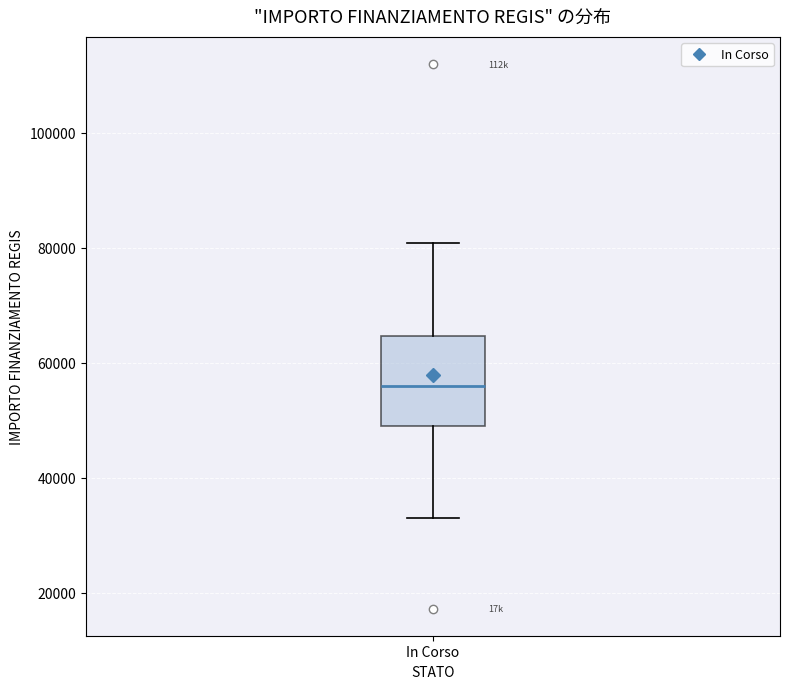

Where is the upper edge of the box for In Corso on the y-axis? The values are not printed on the chart, so give them approximately, as read against the axis.

64000